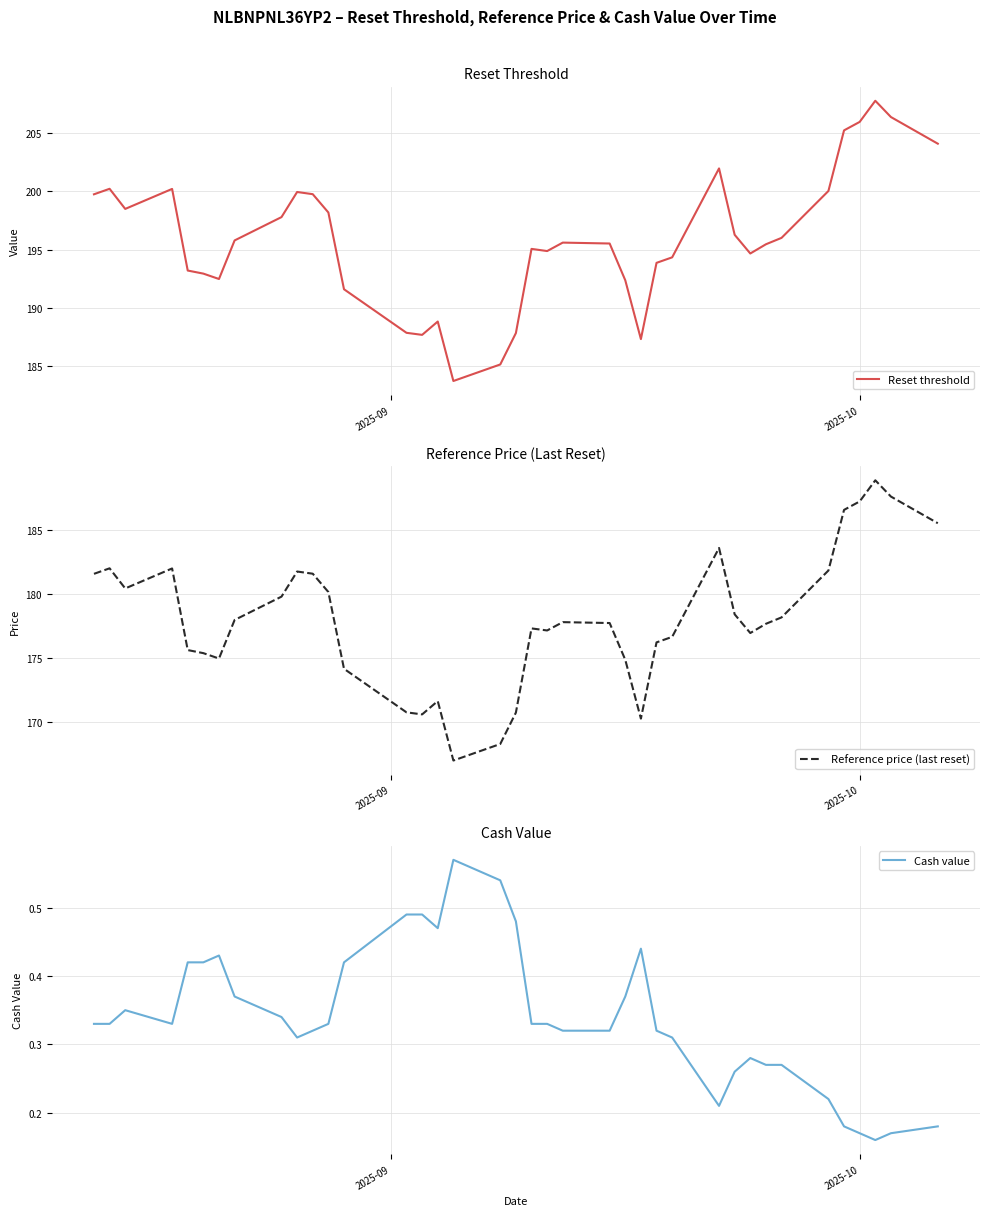

What is the average value of the Reference price (last reset) series?

178.1